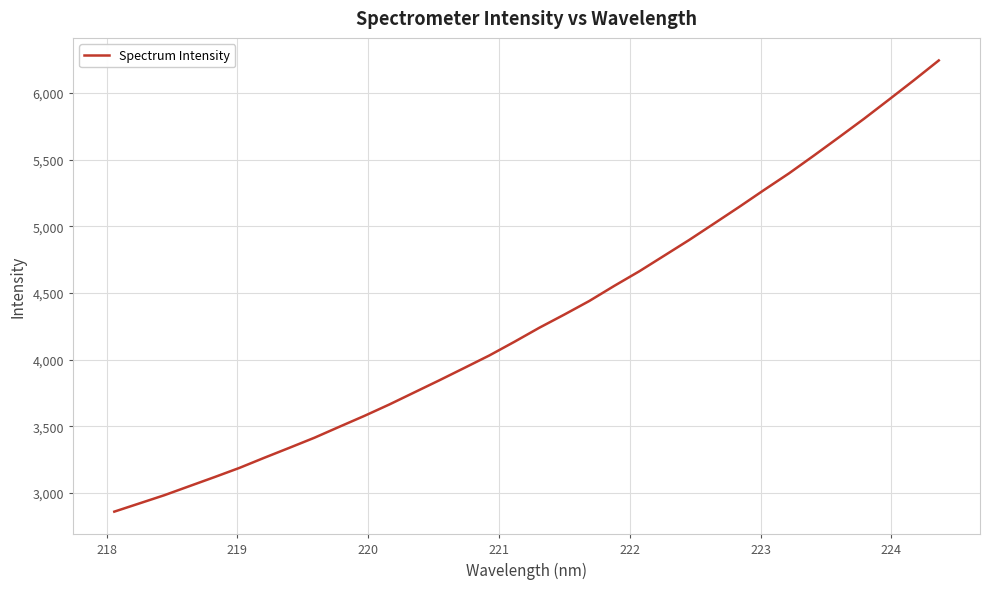

What is the difference between the second highest and minimum values?

3234.4